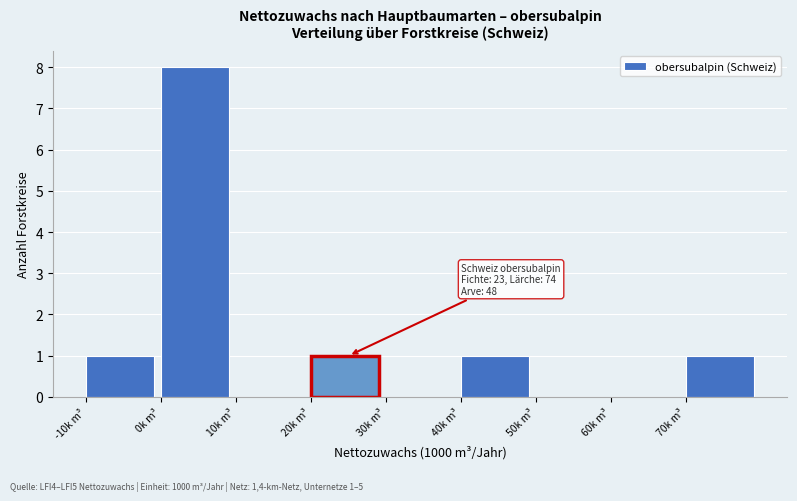

Over which range of the x-axis is the bar tallest?

0 to 10